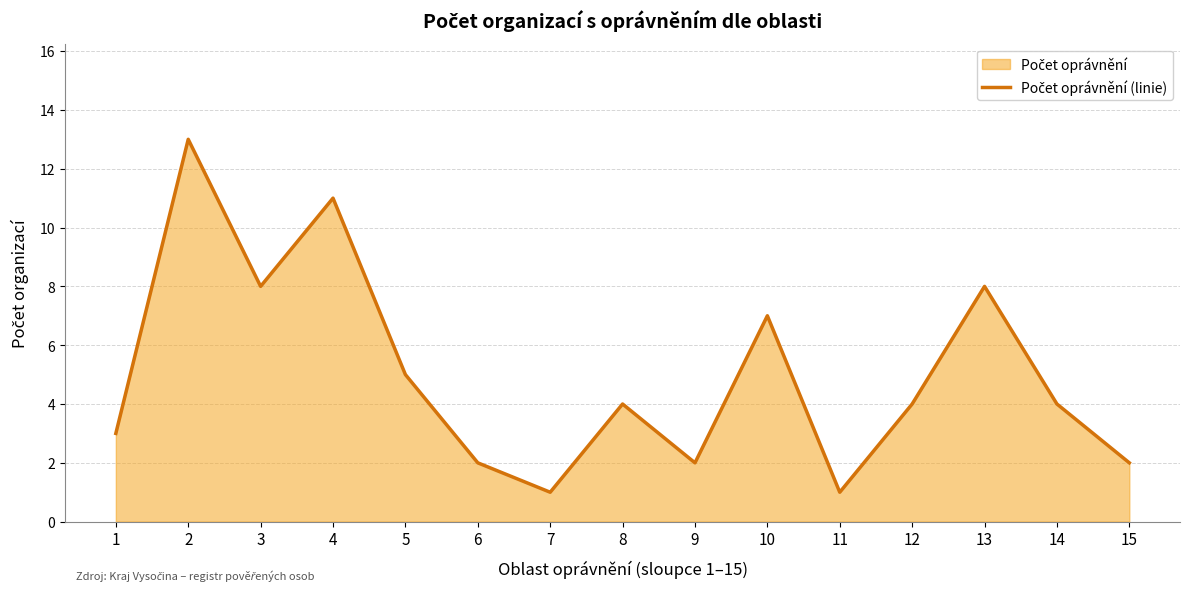

Reading left to right, extract all data points from this chart.

1=3	2=13	3=8	4=11	5=5	6=2	7=1	8=4	9=2	10=7	11=1	12=4	13=8	14=4	15=2